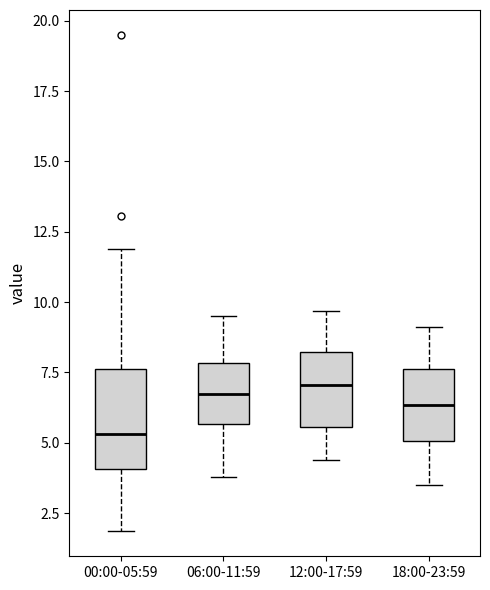

Which box's median line is the lowest?

00:00-05:59